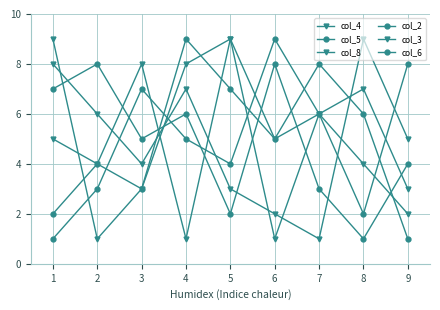

What is the approximate value of col_2 at 5?

4